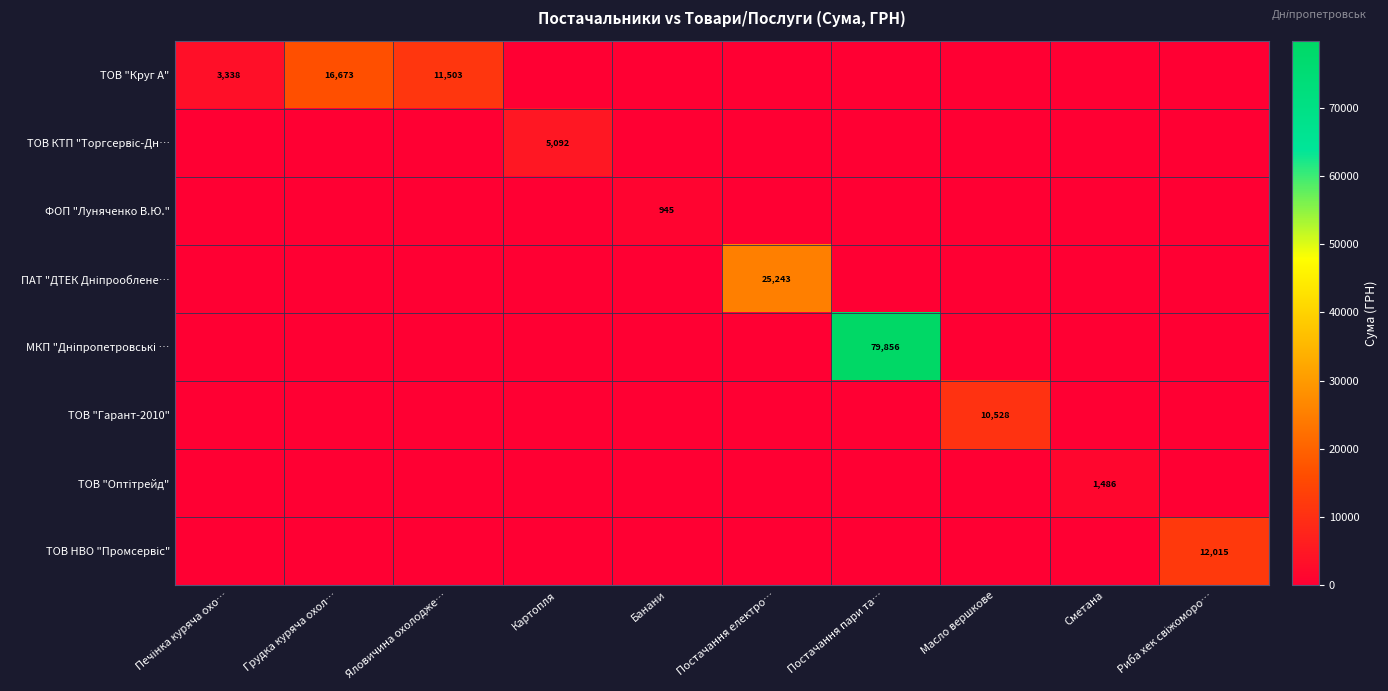

List the series in order of their peak value, highest first.

МКП "Дніпропетровські …, ПАТ "ДТЕК Дніпрооблене…, ТОВ "Круг А", ТОВ НВО "Промсервіс", ТОВ "Гарант-2010", ТОВ КТП "Торгсервіс-Дн…, ТОВ "Оптітрейд", ФОП "Луняченко В.Ю."